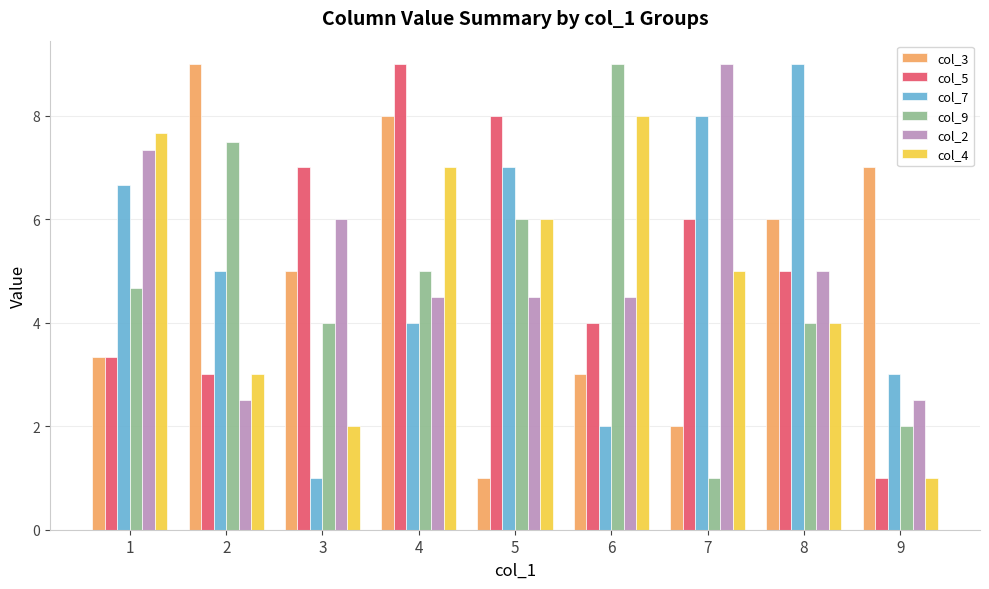

List the labels in order of col_5 value, smallest first.

9, 2, 1, 6, 8, 7, 3, 5, 4